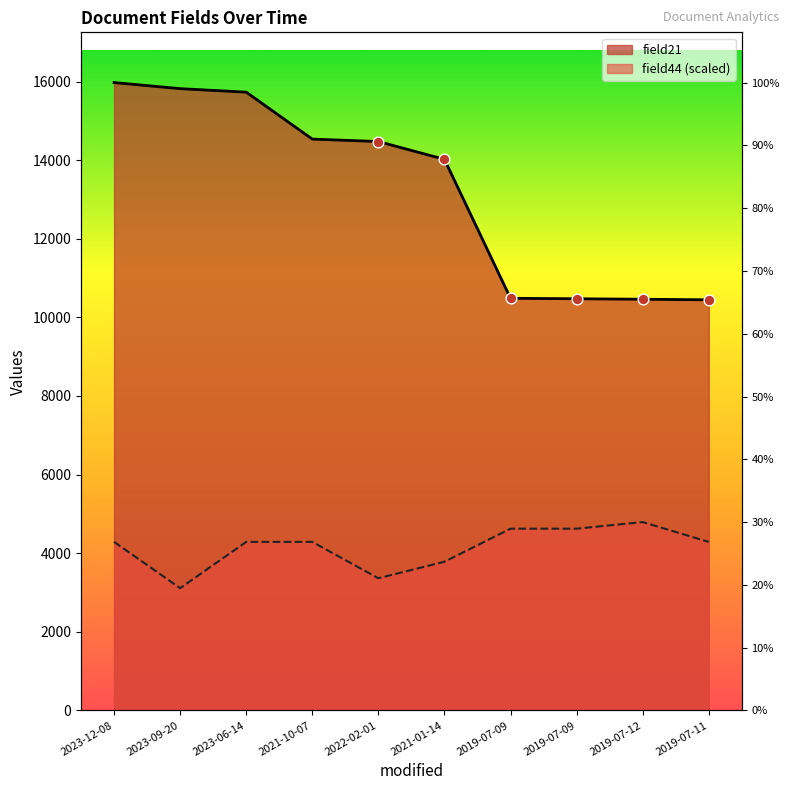

What are all the series names shown in the legend?

field44, field21